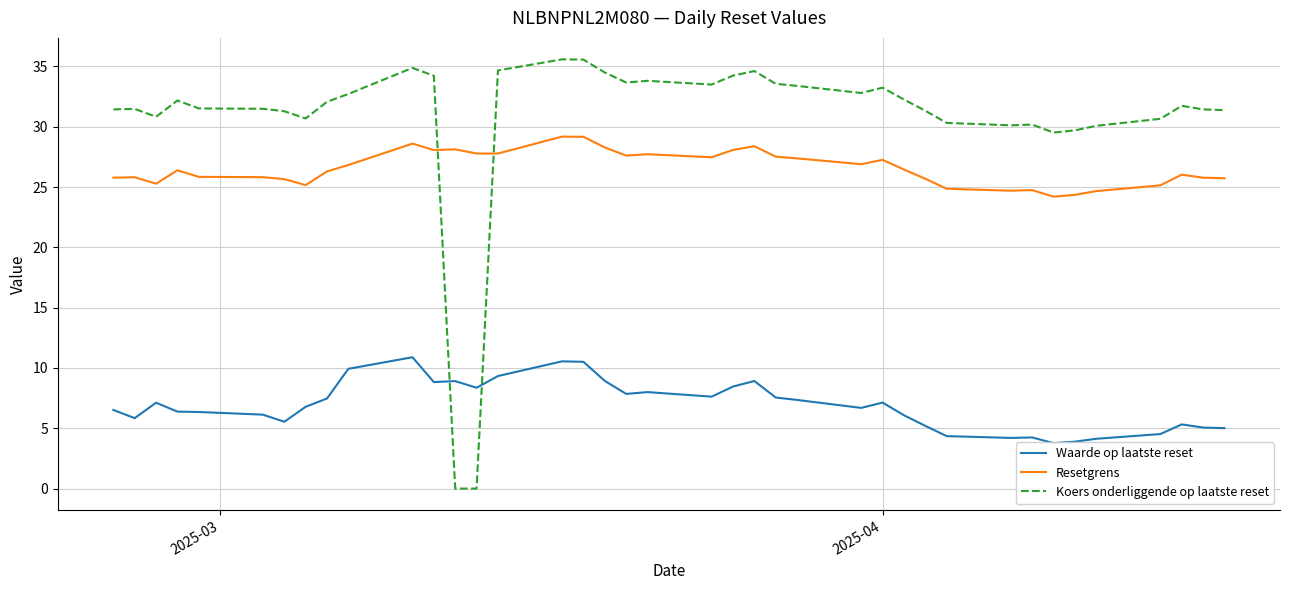

True or false: Koers onderliggende op laatste reset and Resetgrens cross at least once.

True